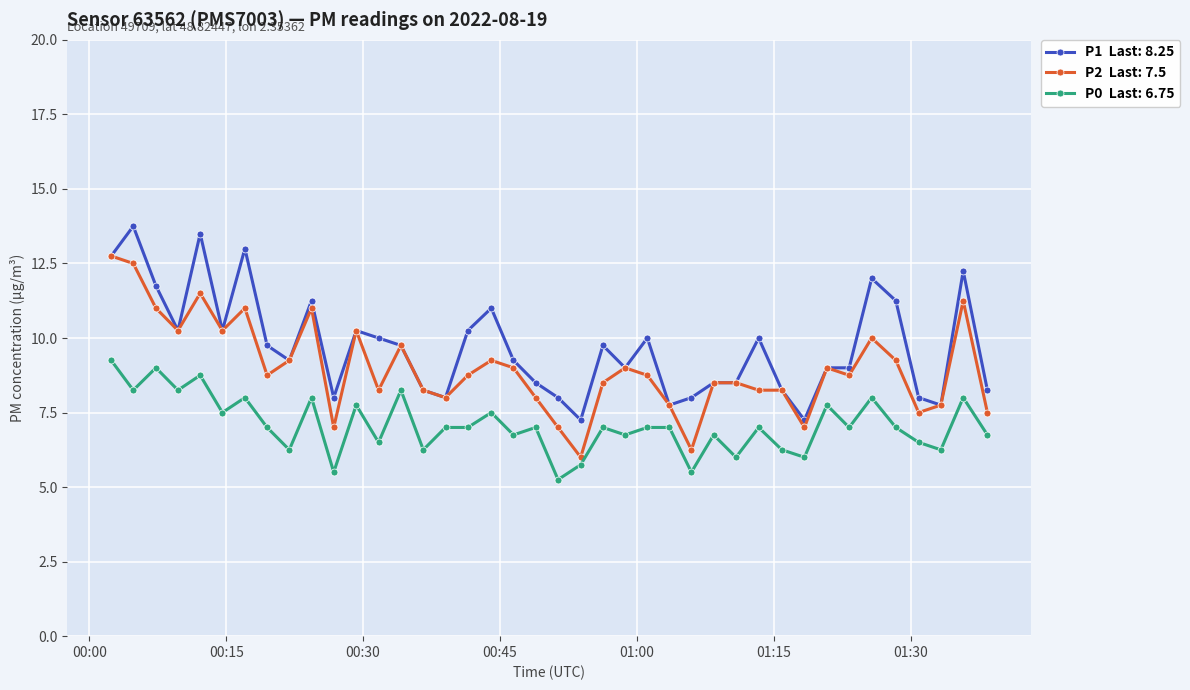

What is the greatest value displayed?

13.8